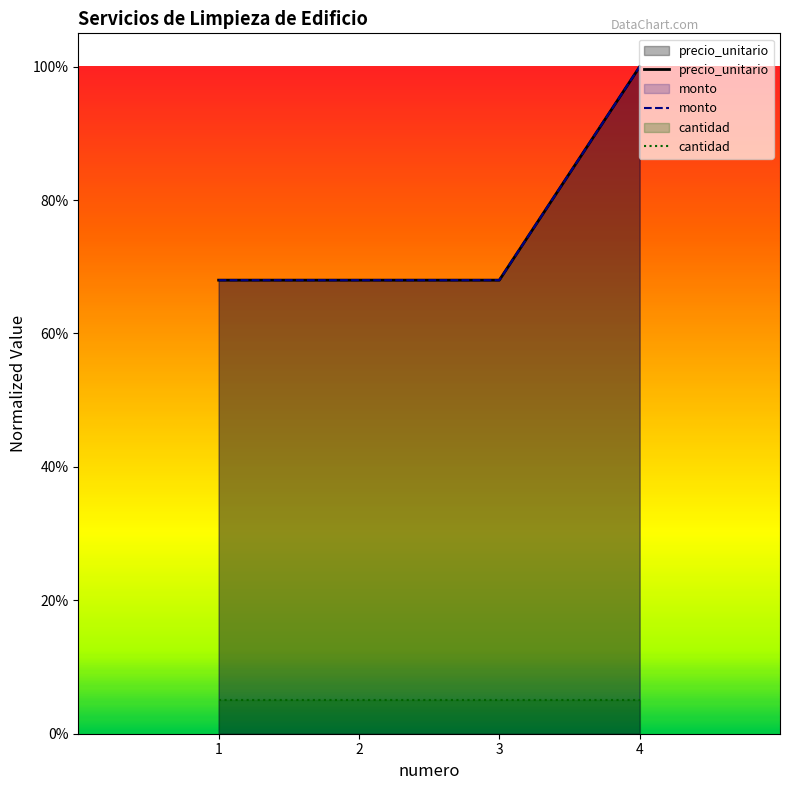

Which category has the highest value across all series?

4